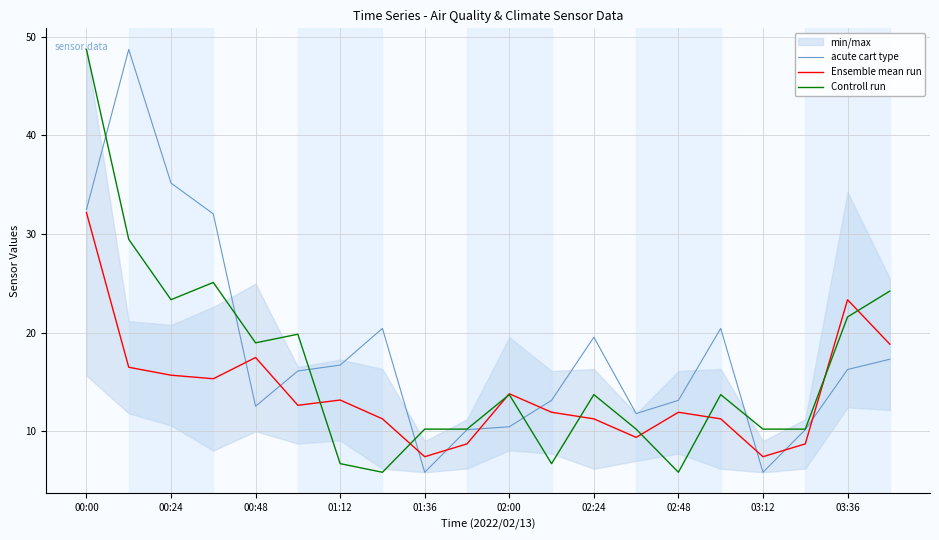

At how many categories does at least one series exceed 16?

12